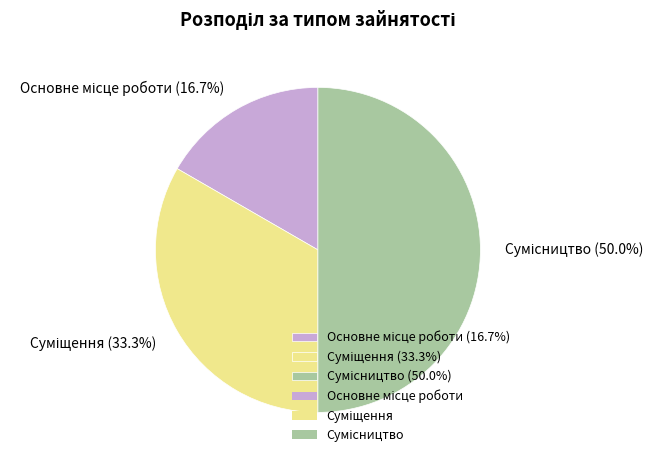

How many slices are in this pie chart?

3